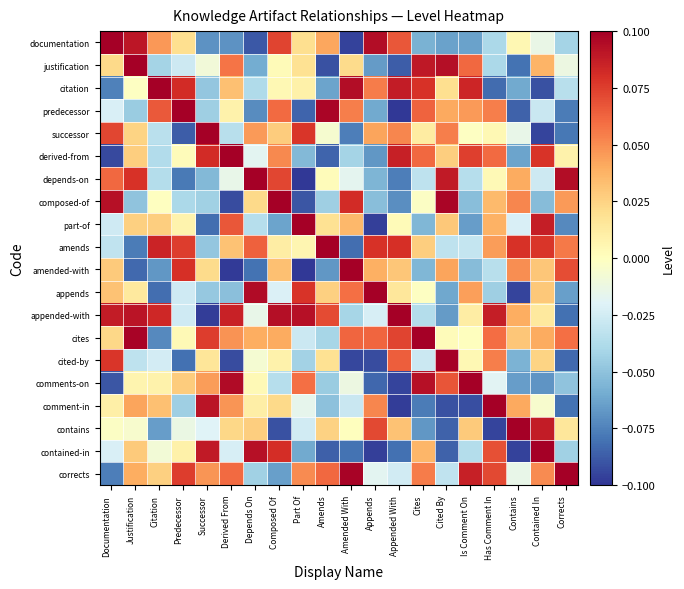

How many data points does each series have?

20